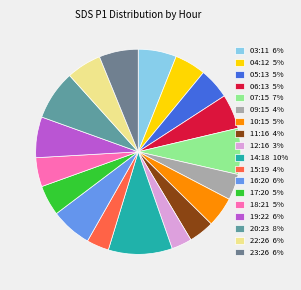

Count the number of slices in the pie.

18